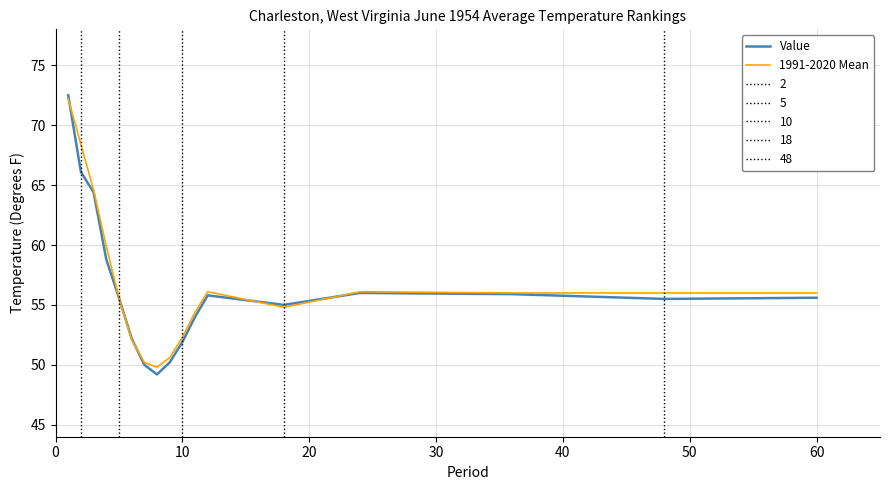

Which series has the largest range (max minus min)?

Value